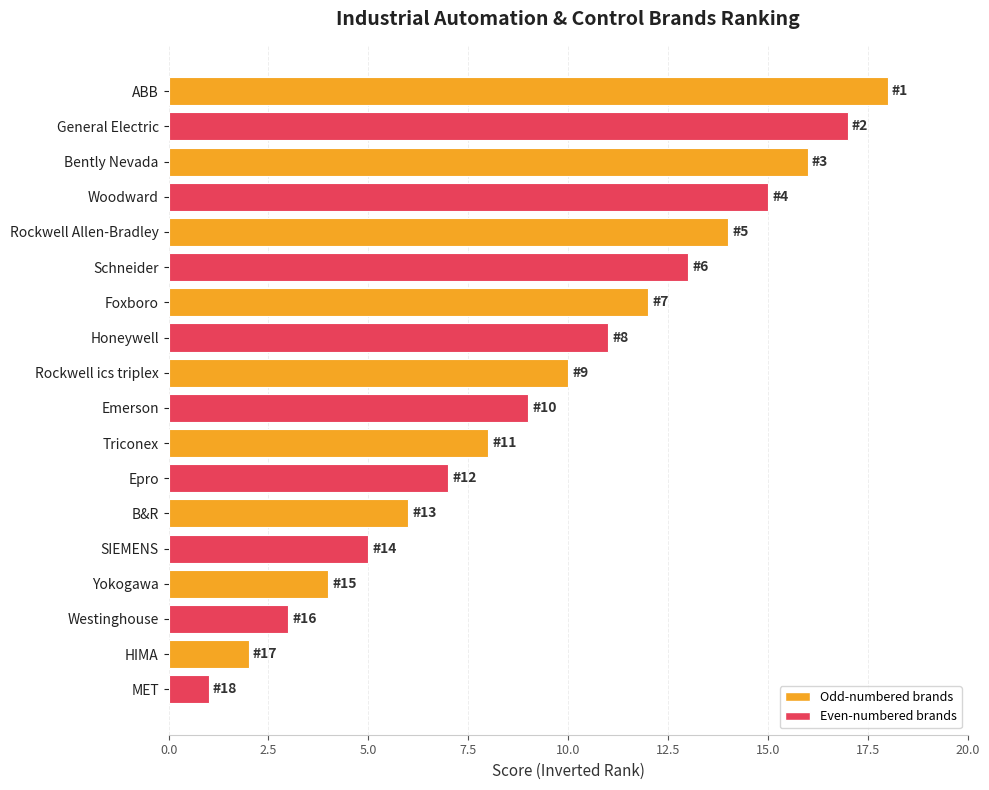

What position from the bottom is Westinghouse?

3